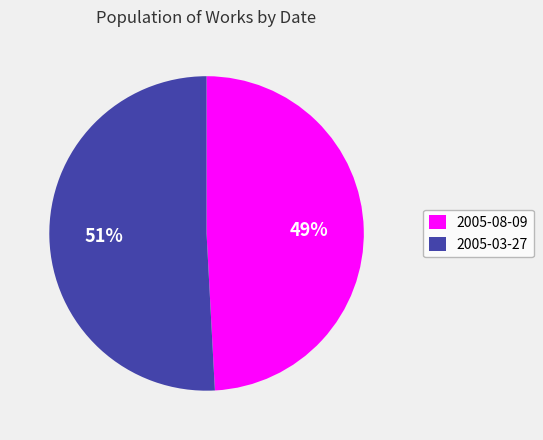

How many slices are in this pie chart?

2